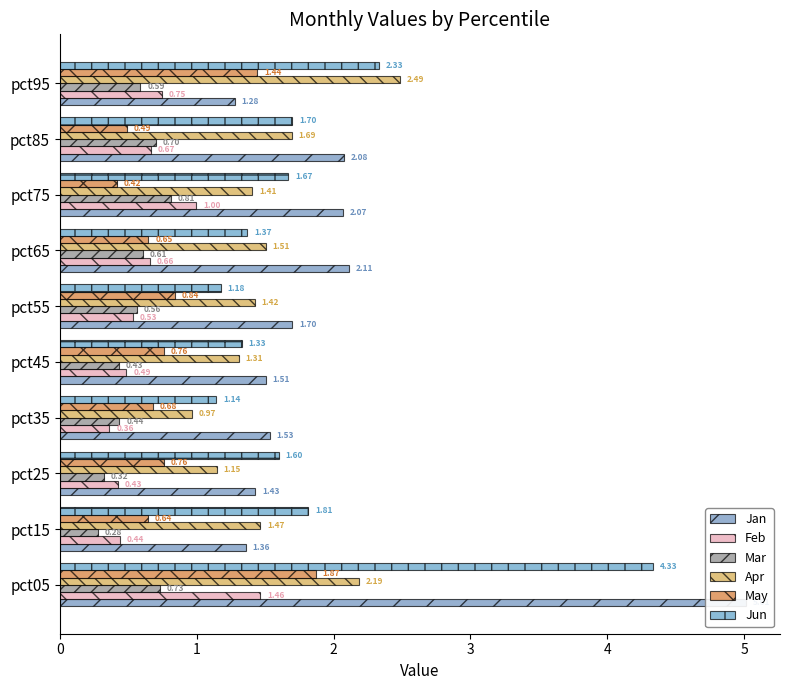

What is the maximum value for Jun?

4.3